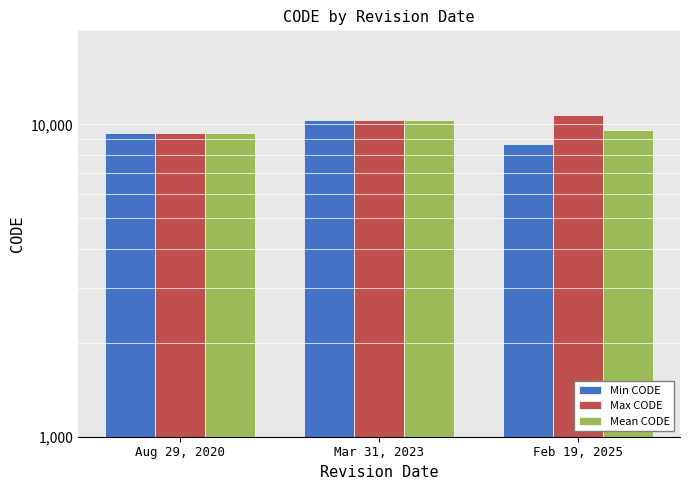

At which label does Min CODE first exceed 9375?

Mar 31, 2023